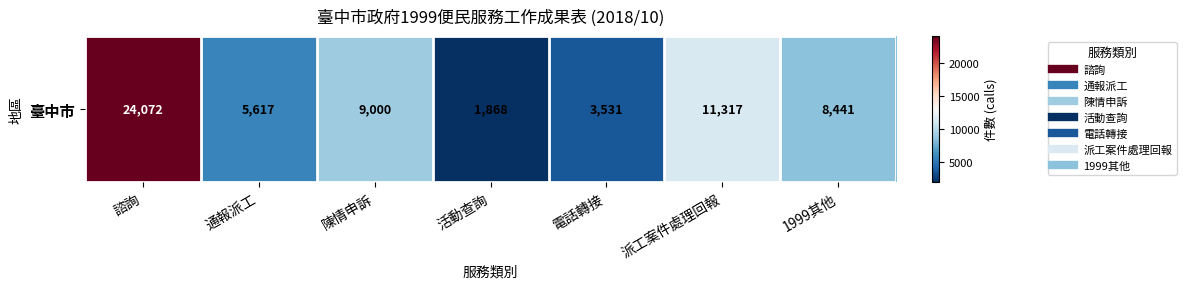

The value at 通報派工 is 5617. True or false?

True